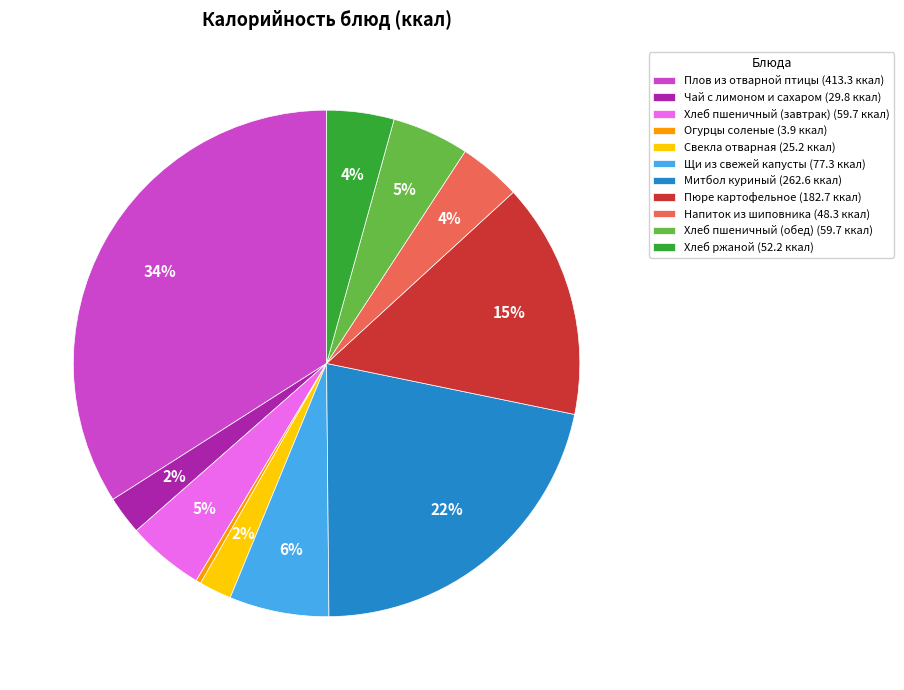

Count the number of slices in the pie.

11